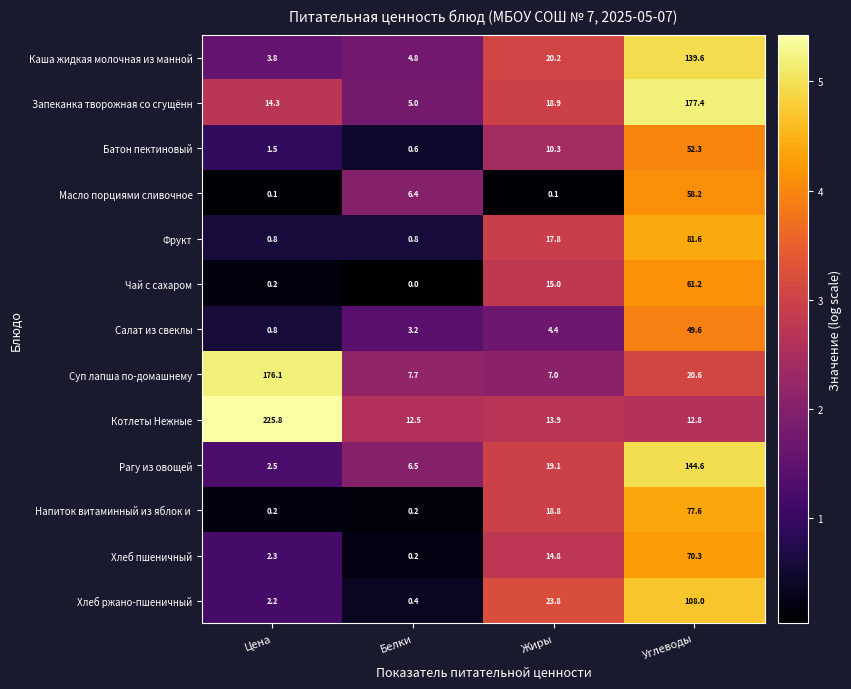

Is it true that Хлеб ржано-пшеничный equals 194.0 at Углеводы?

False